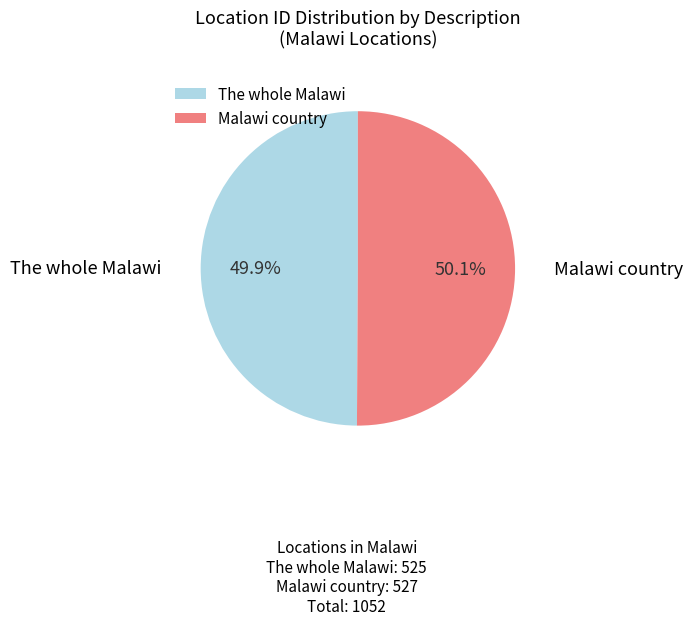

Is there a majority slice in this chart?

Yes